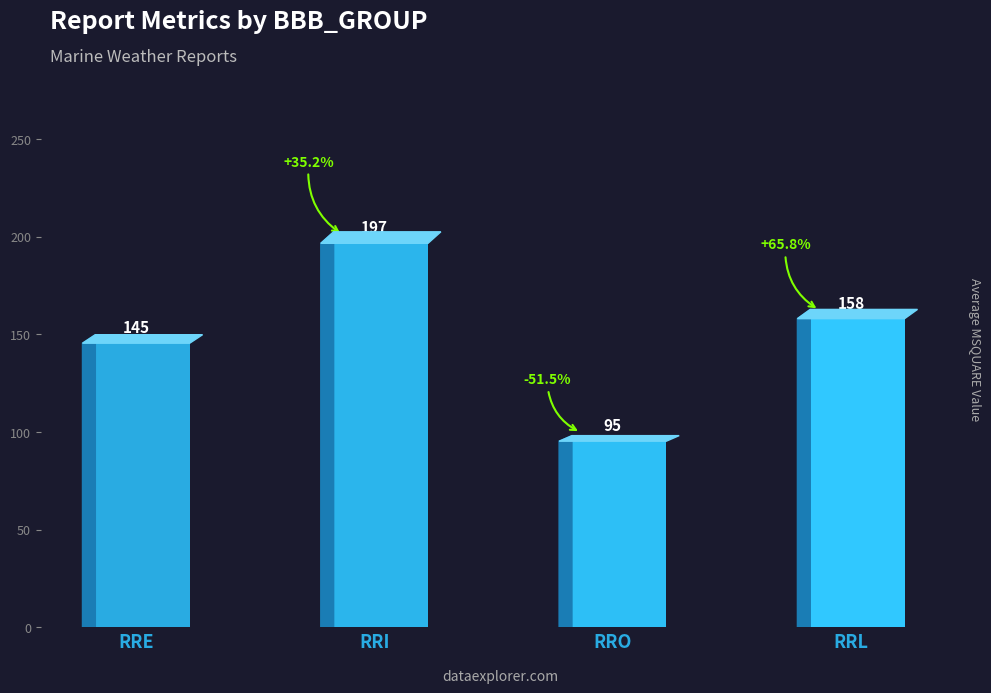

Between RRE and RRI, which is larger?

RRI